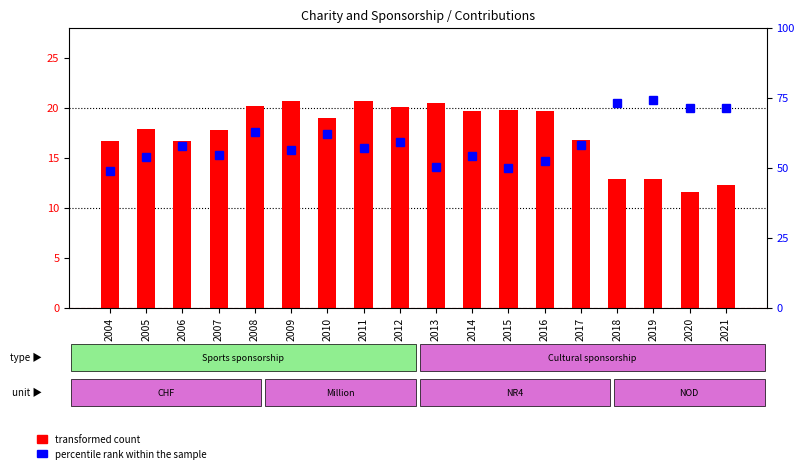

Reading left to right, transcribe all the data shown in this chart.

transformed count: 16.7	17.9	16.7	17.8	20.1	20.7	19.0	20.7	20.1	20.5	19.7	19.8	19.7	16.7	12.9	12.9	11.6	12.3
percentile rank within the sample: 48.7	53.8	57.9	54.7	62.8	56.5	62.1	57.0	59.2	50.2	54.3	50.0	52.3	58.0	73.2	74.4	71.4	71.5